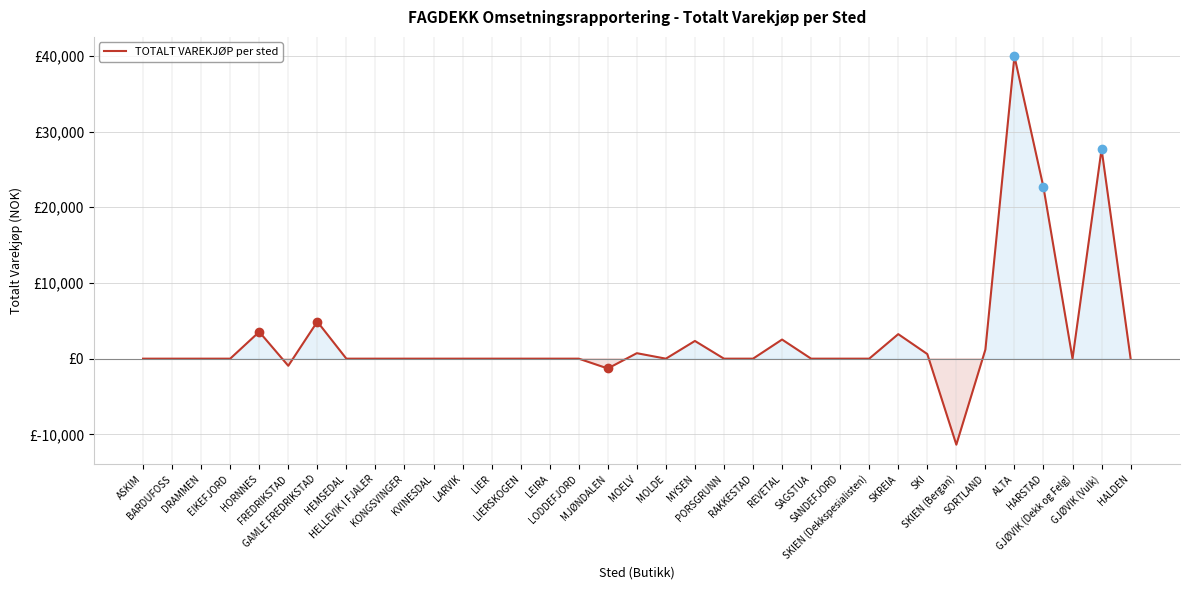

Does the chart display data point markers on the line(s)?

No